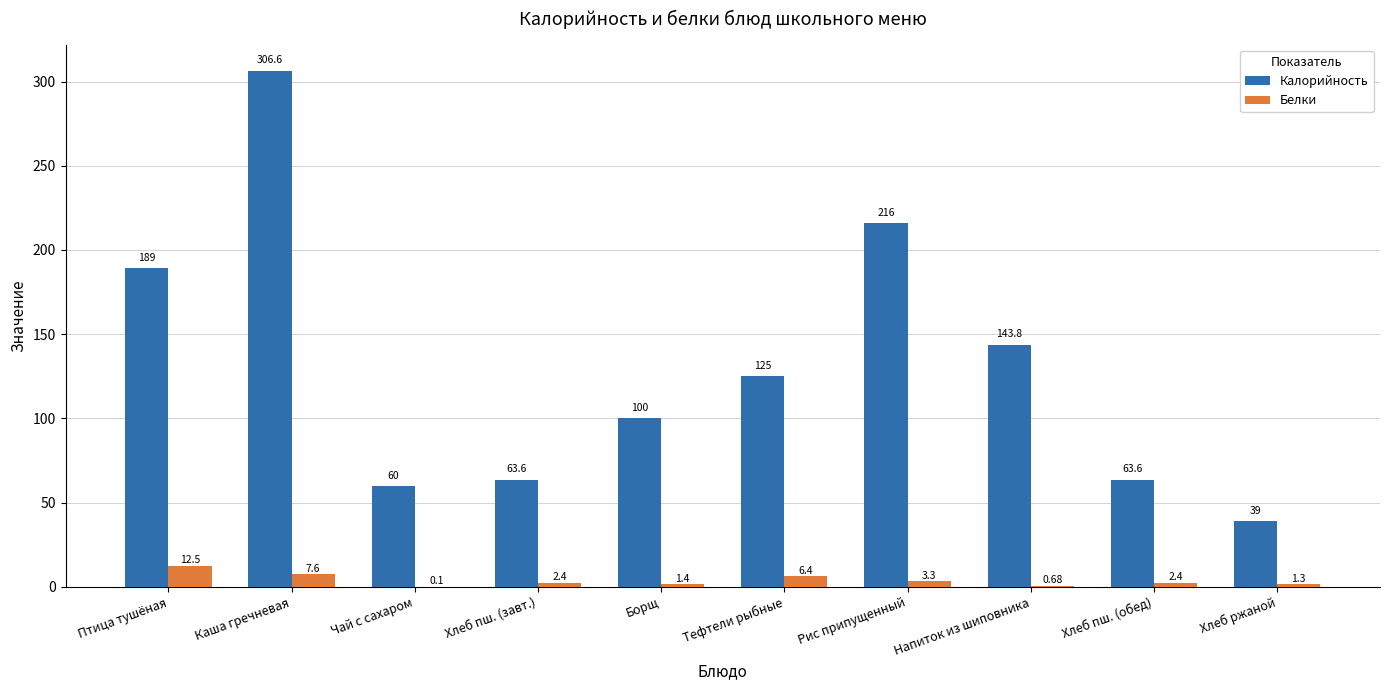

Where does the Калорийность series first go above 125?

Птица тушёная